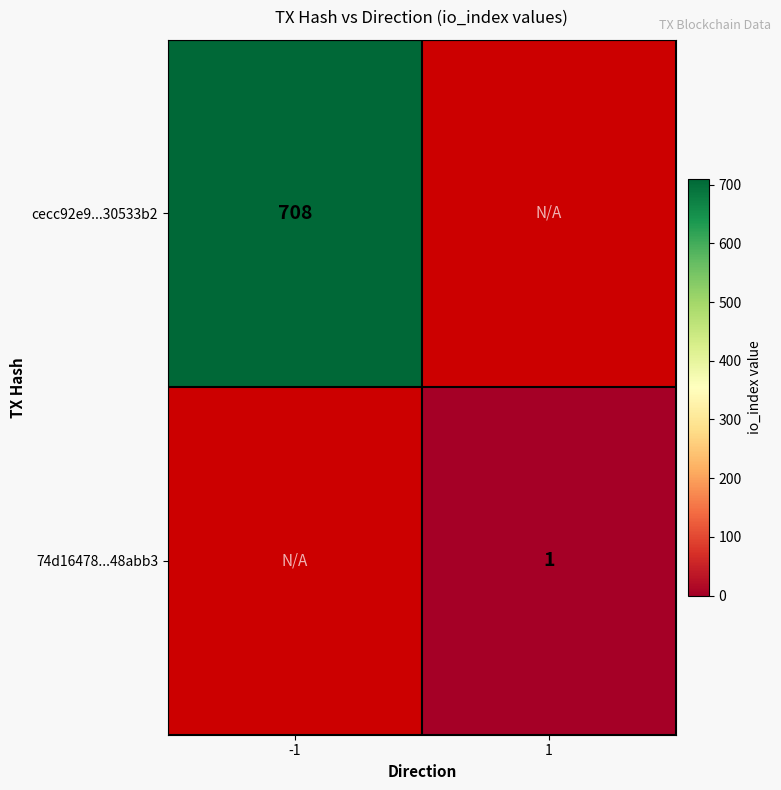

True or false: cecc92e9...30533b2 has a value of 371 at -1.

False